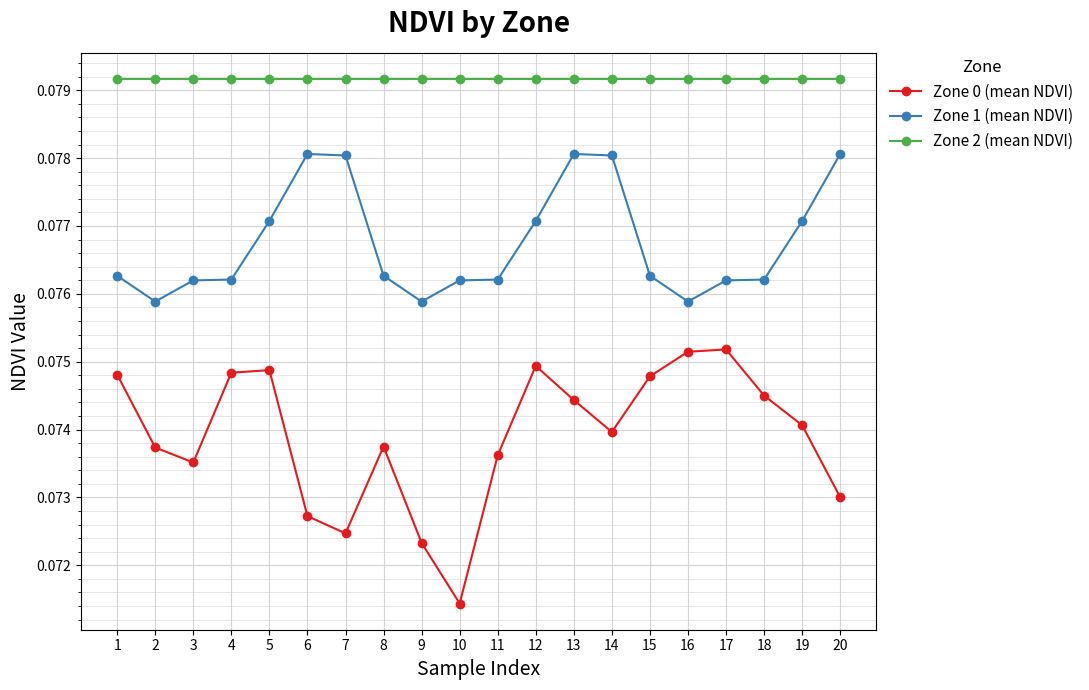

Does the chart display data point markers on the line(s)?

Yes